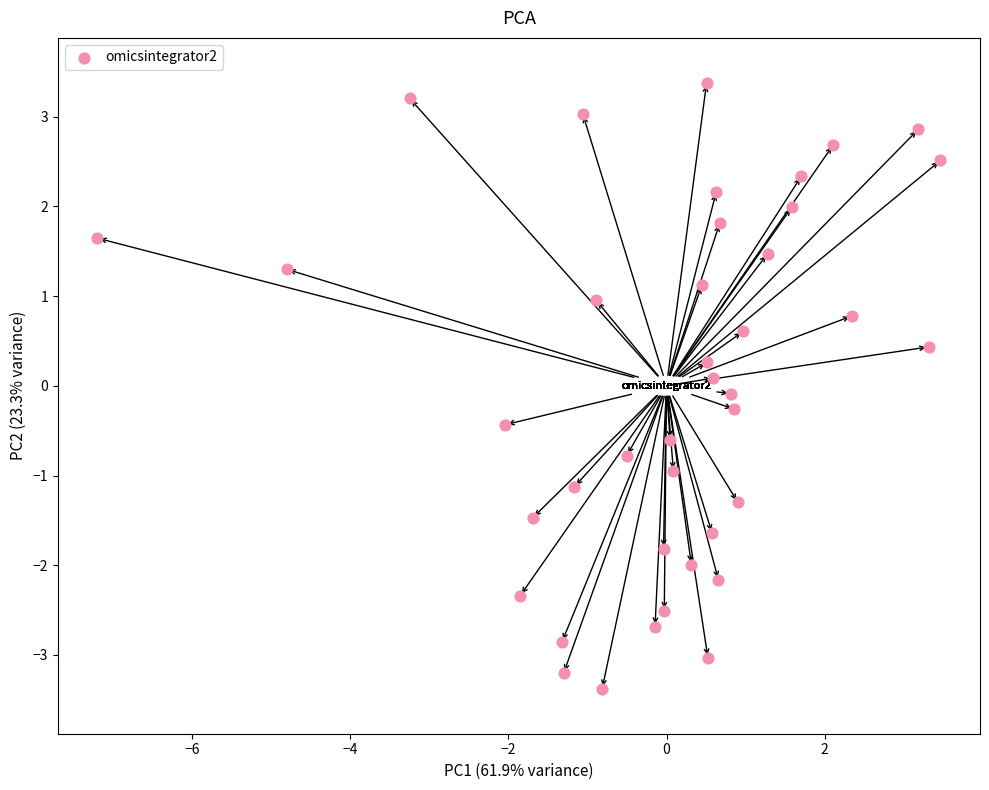

What is the range of Y values (max minus min)?

6.8